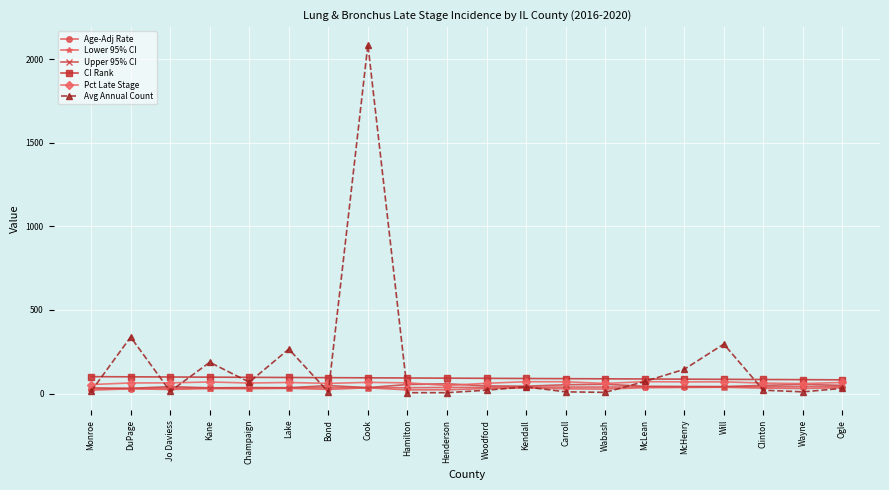

Is it true that Pct Late Stage equals 69.1 at Kane?

True